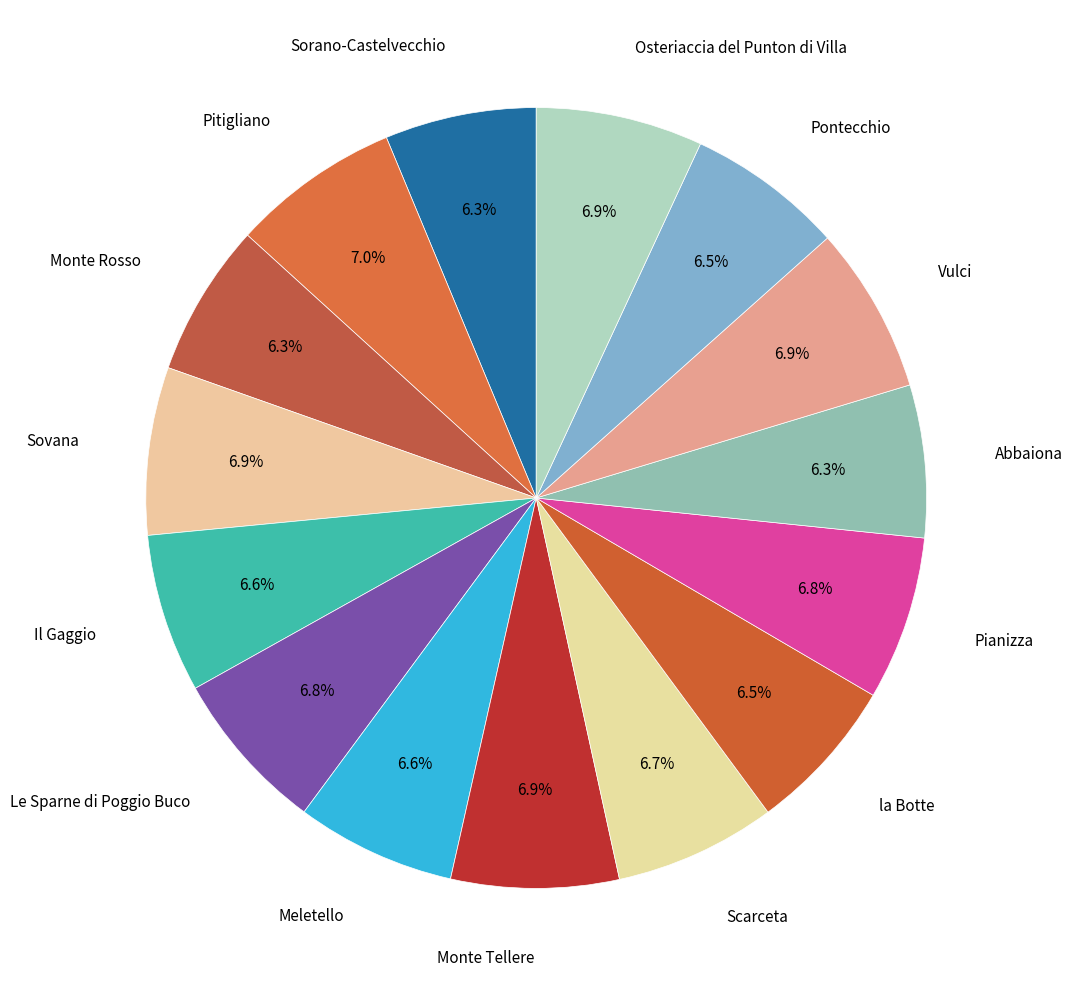

Count the number of slices in the pie.

15